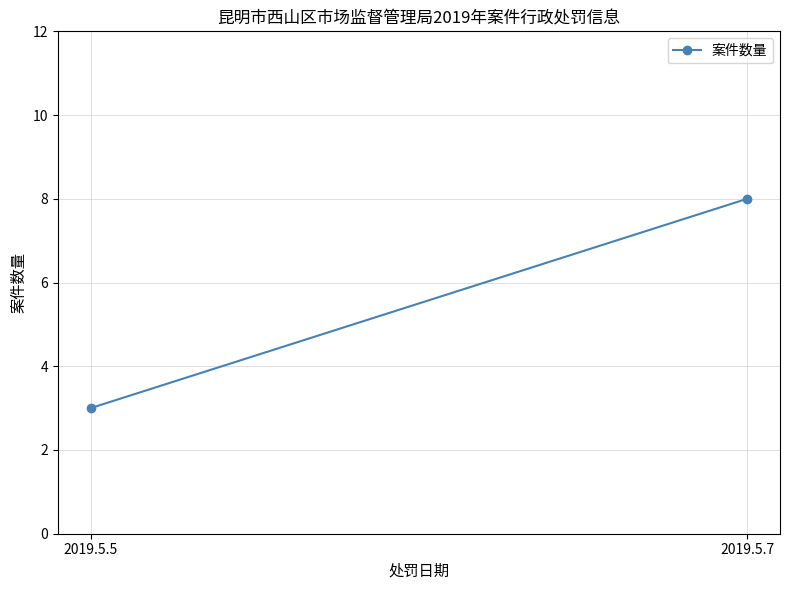

What is the change in value from 2019.5.5 to 2019.5.7?

+5